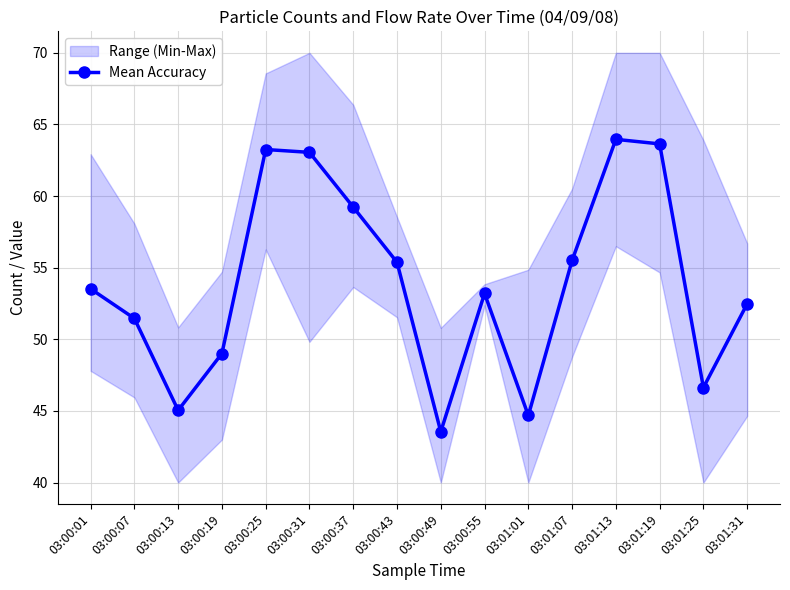

Is it true that the value at 03:00:25 is 110.7?

False